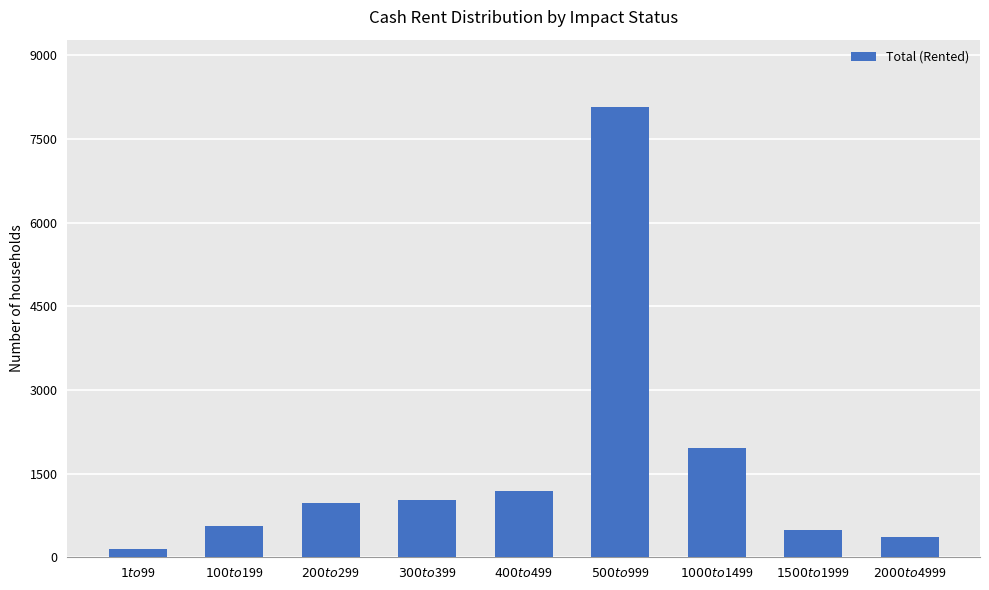

Reading right to left, transcribe all the data shown in this chart.

370	490	1960	8070	1180	1020	980	560	140